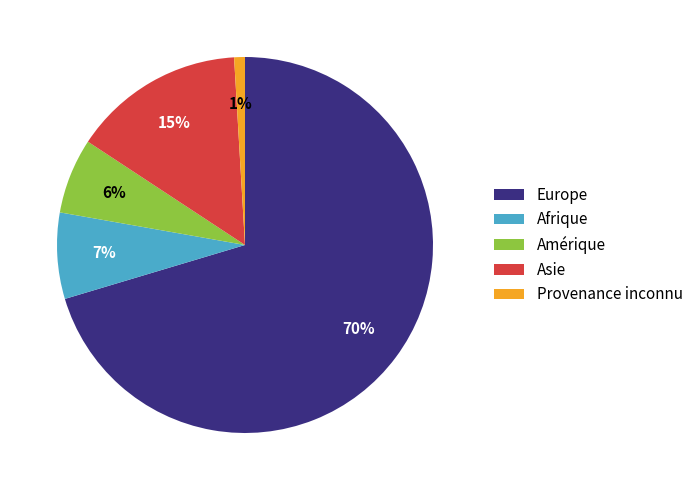

To the nearest percent, what is the combined percentage of Europe and Amérique?

77%